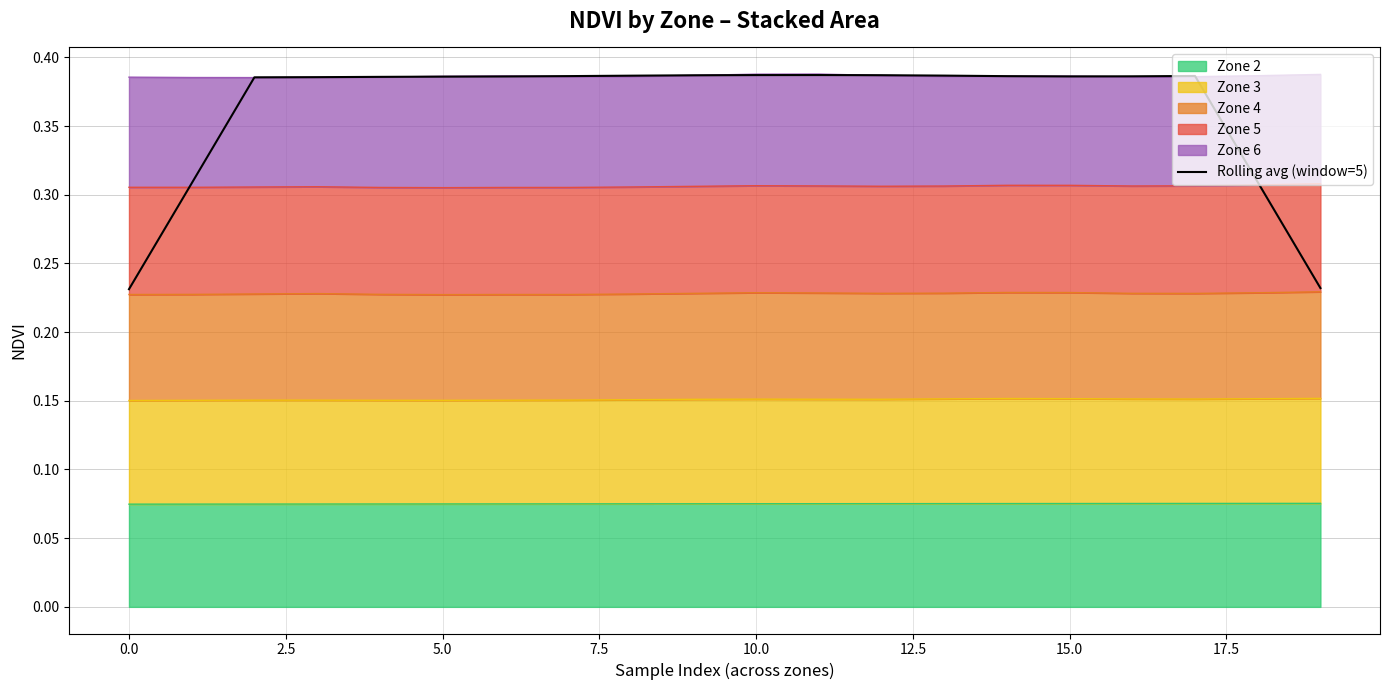

How many data points does each series have?

20